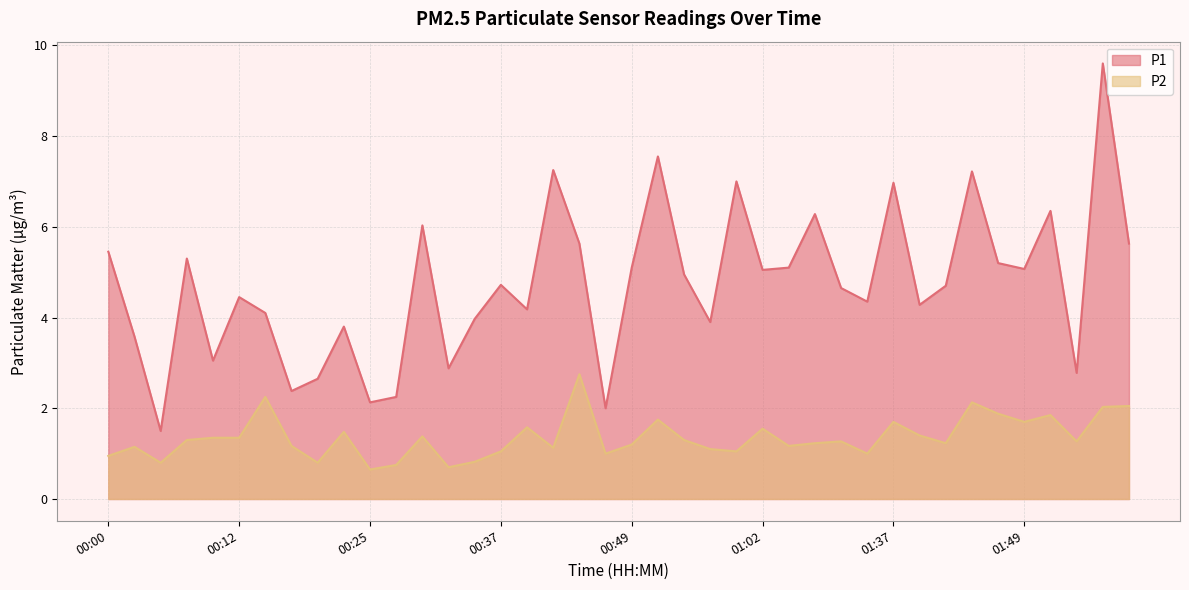

True or false: P2 and P1 intersect in this chart.

False